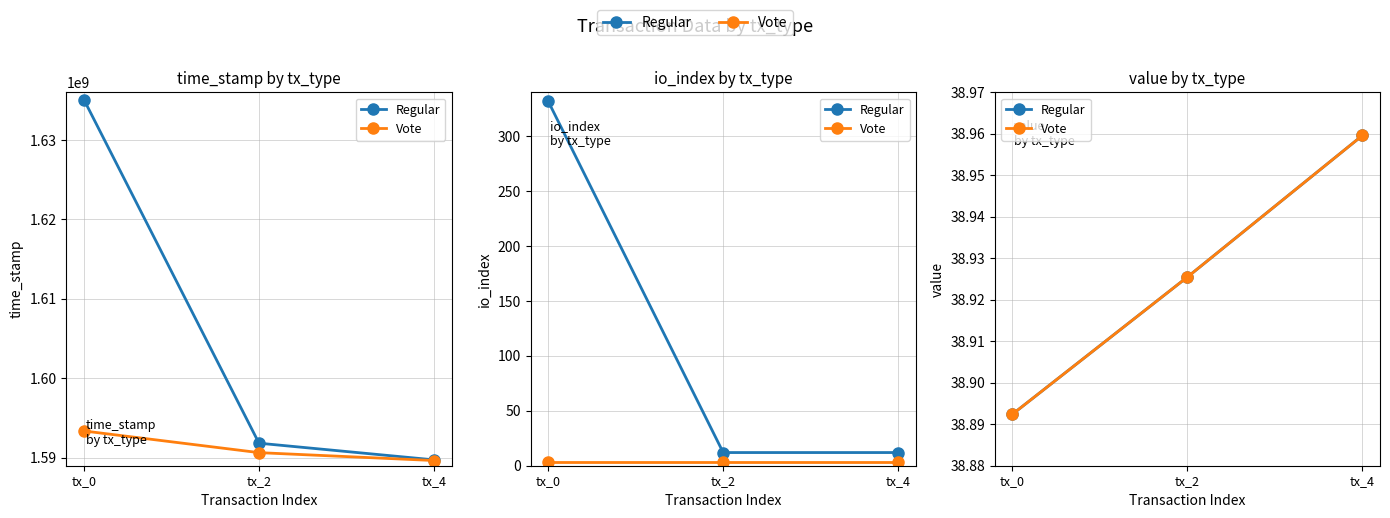

What is the total value across all series at tx_2?

77.9